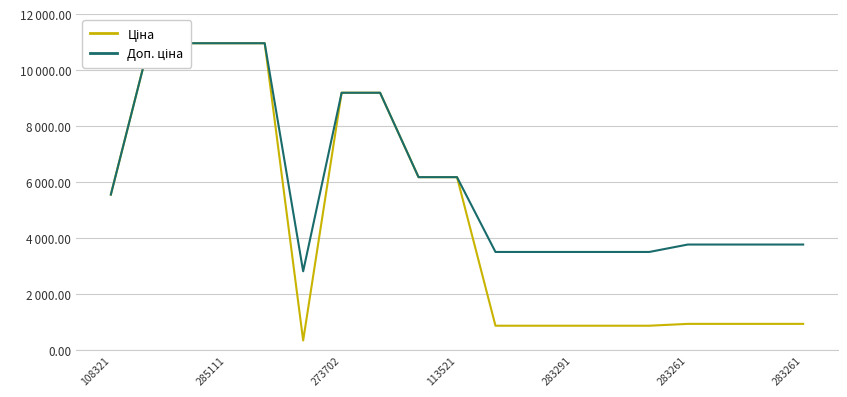

What is the value of the Доп. ціна point at the 12th from the left?

3511.9